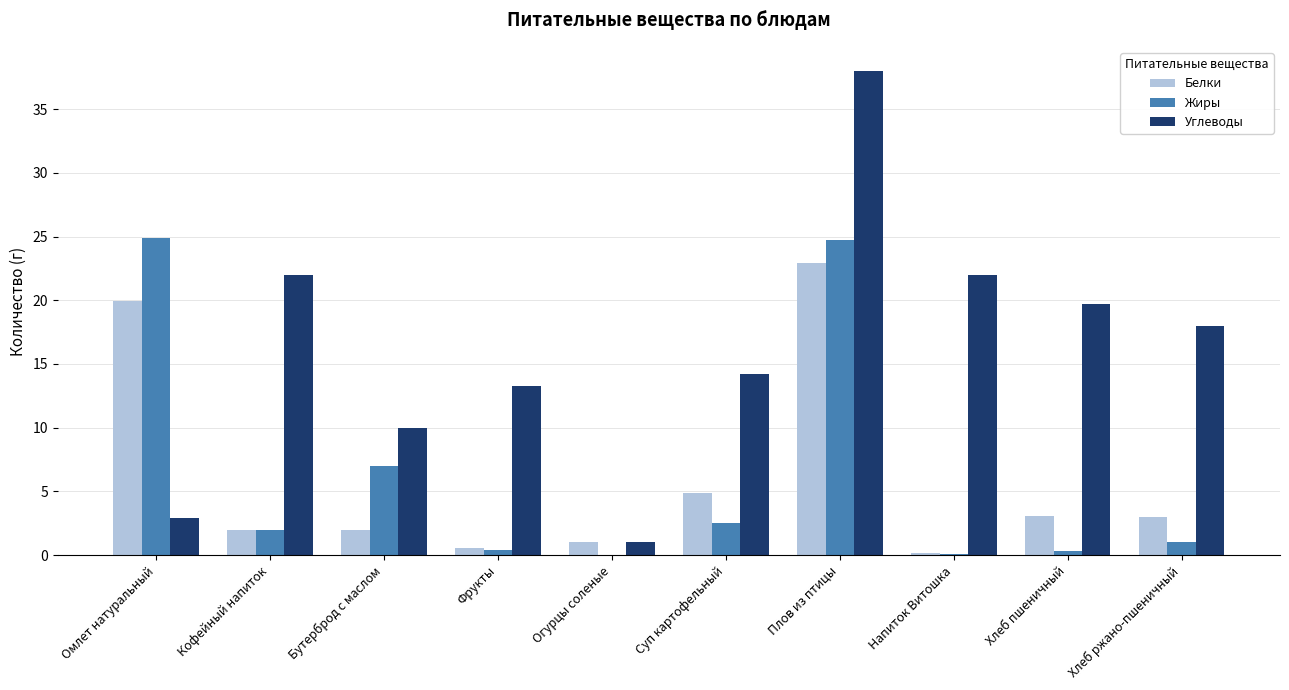

What is the sum of the Белки values at Суп картофельный and Хлеб ржано-пшеничный?

7.9